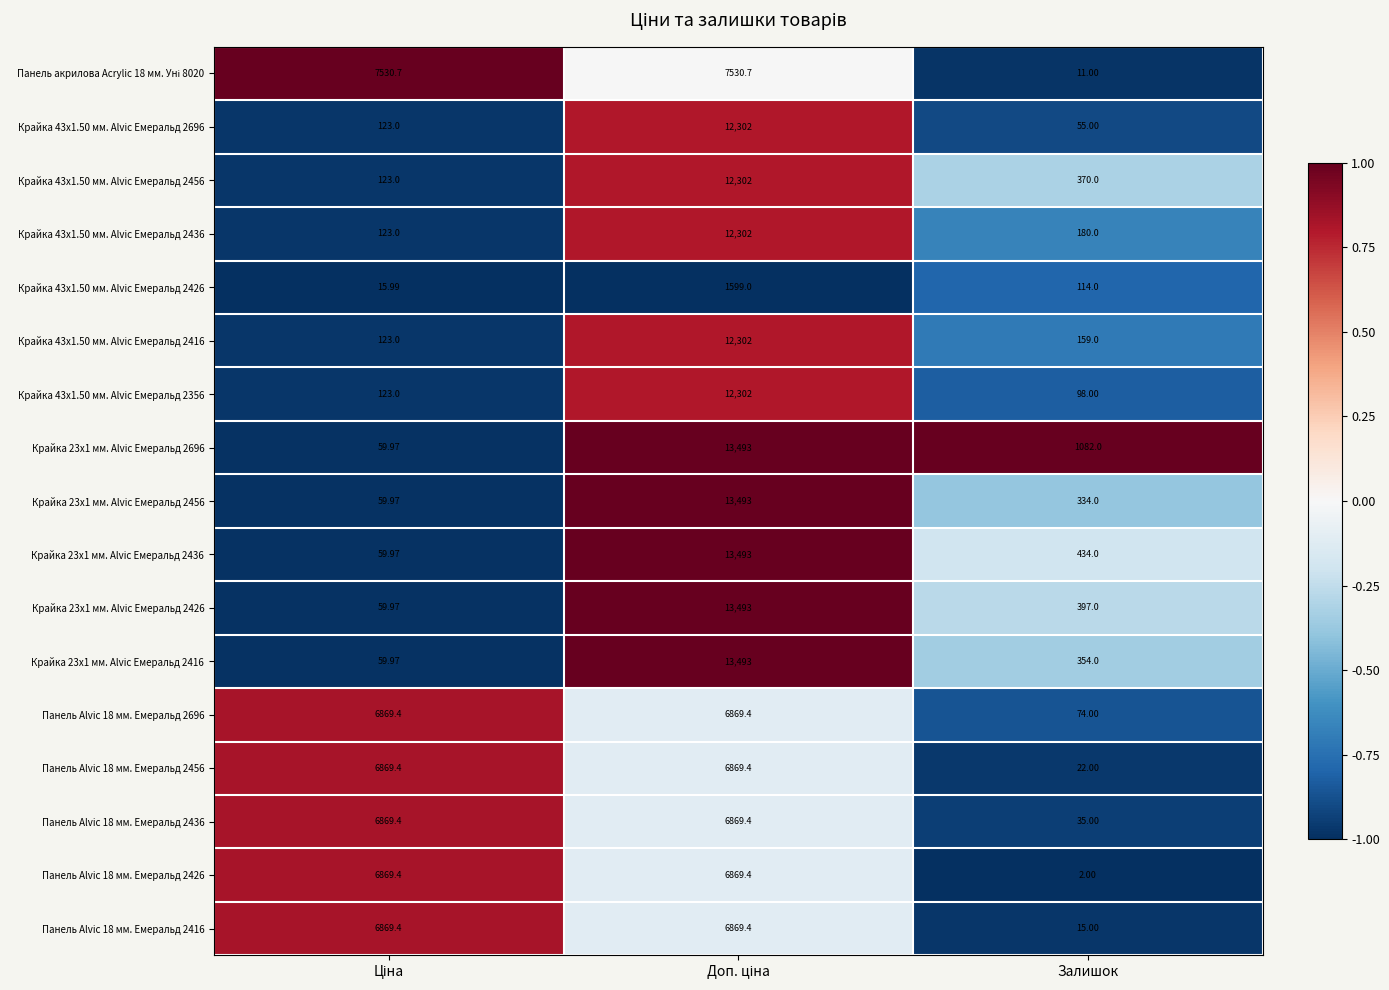

Which category has the lowest value across all series?

Залишок